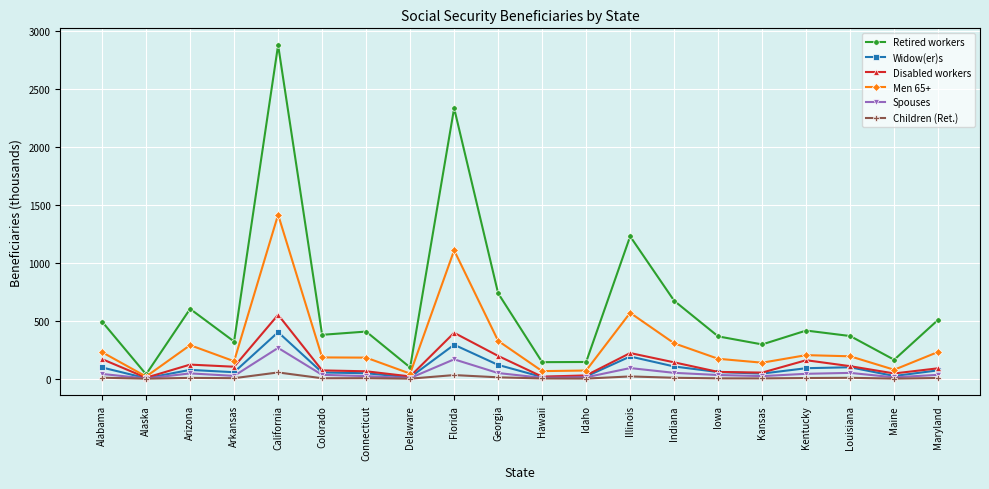

The value of Retired workers at Maryland is 508.7. True or false?

True